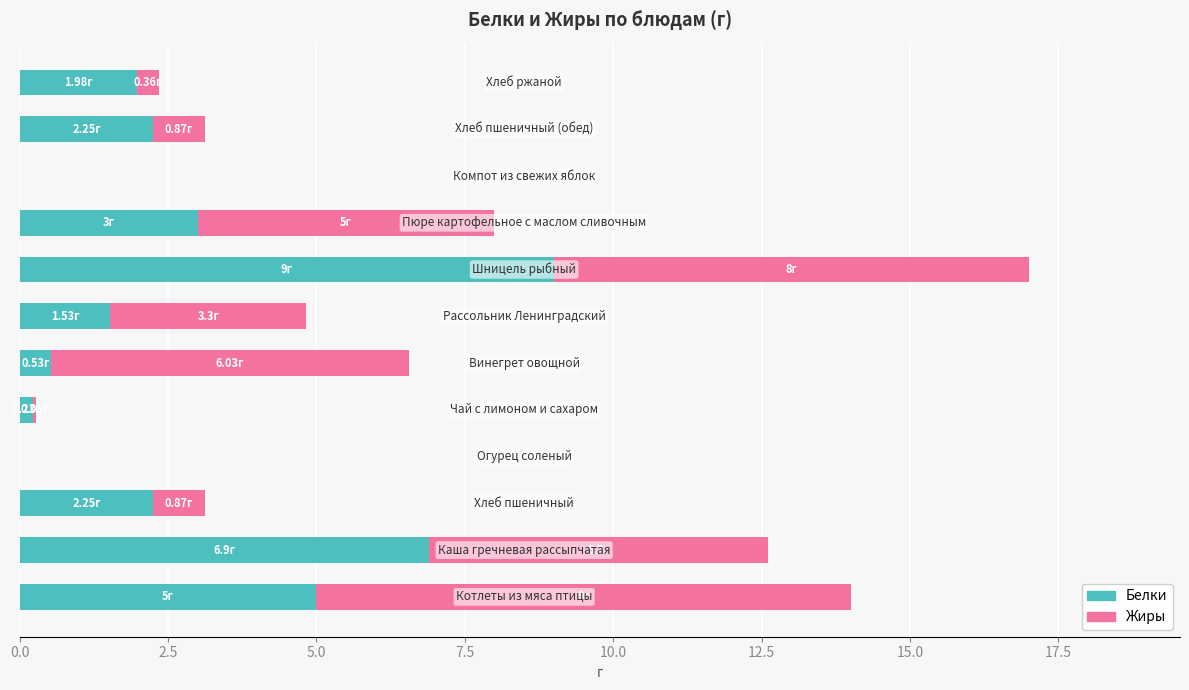

What is the sum of all Белки values?

32.7